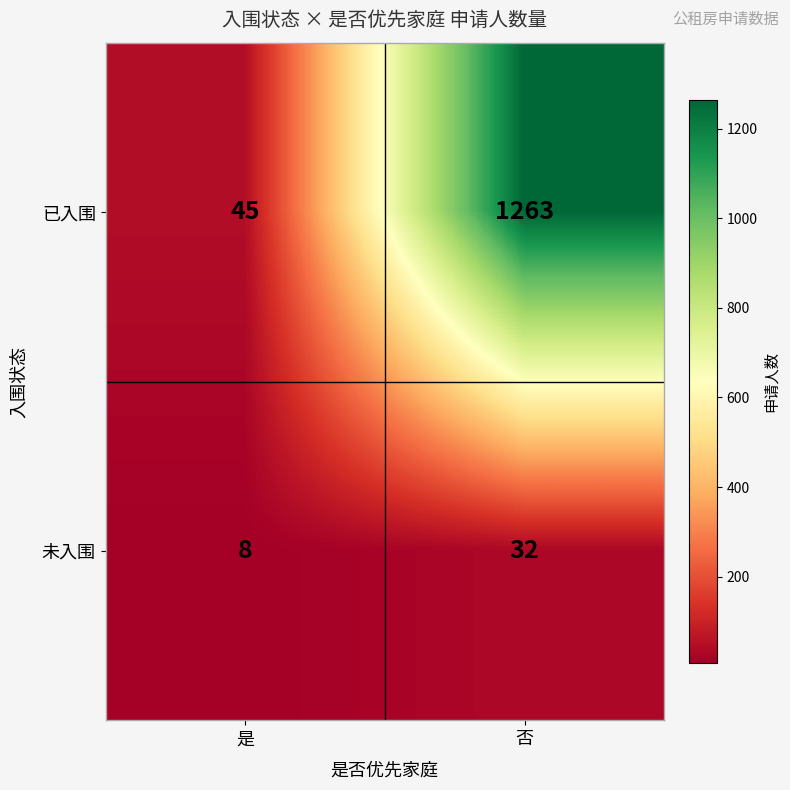

At 是, list the series in order from largest to smallest.

已入围, 未入围